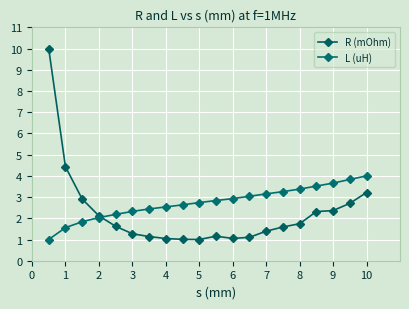

Where is L (uH) nearest to the value 2?

2